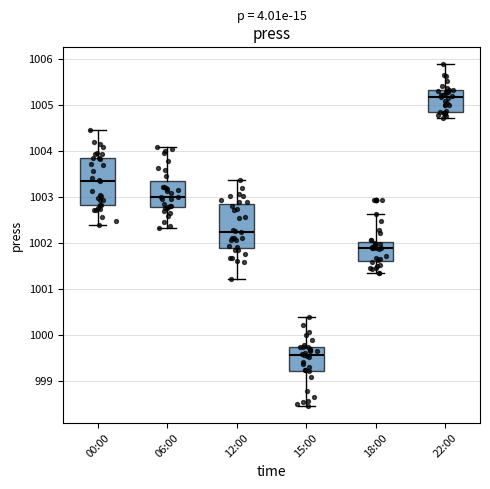

Which box has the lowest median line?

15:00